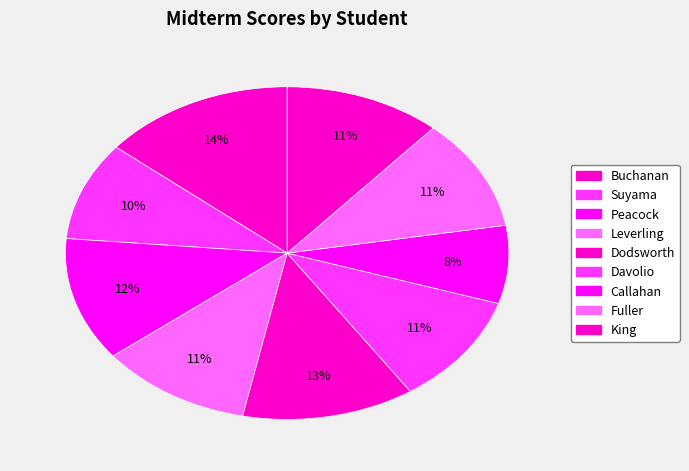

Does Callahan represent more than half of the total?

No